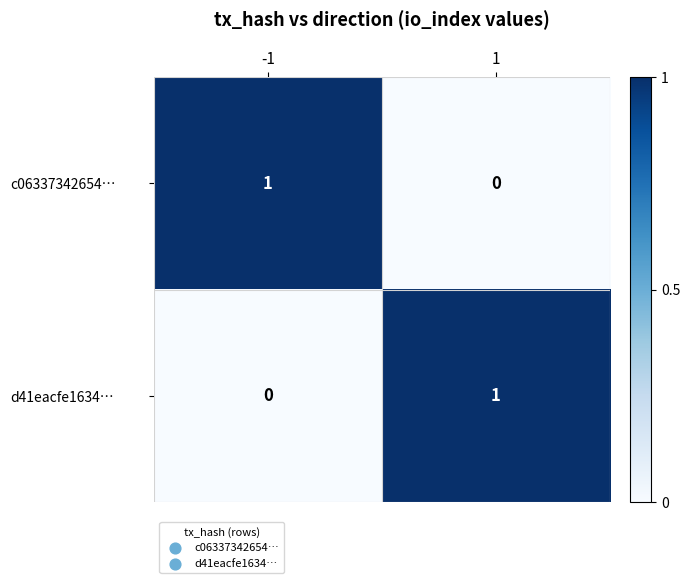

Is it true that c06337342654… equals 0 at 1?

True